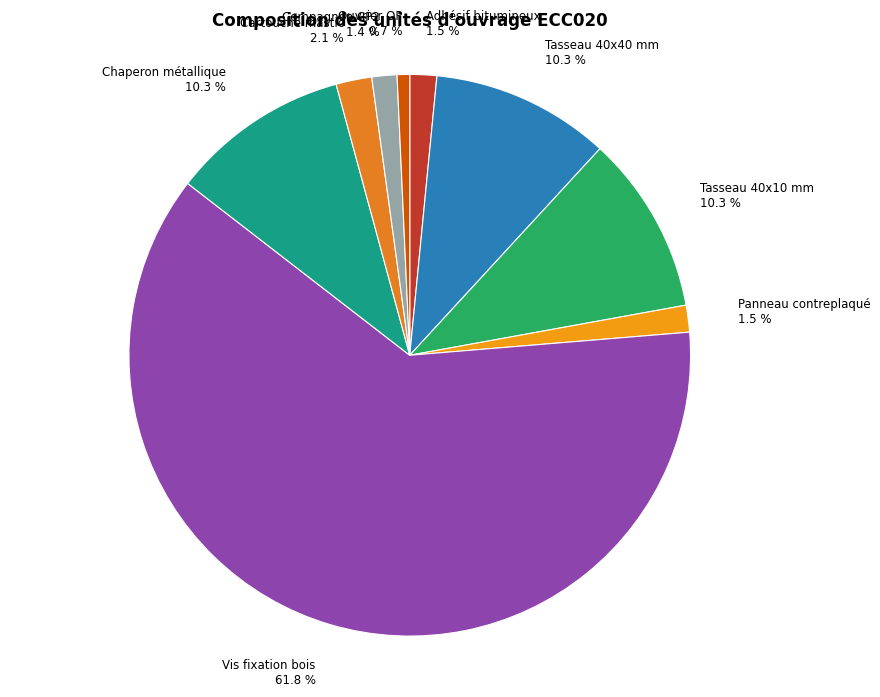

Do Compagnon CP2 and Tasseau 40x40 mm together represent more than half of the pie?

No